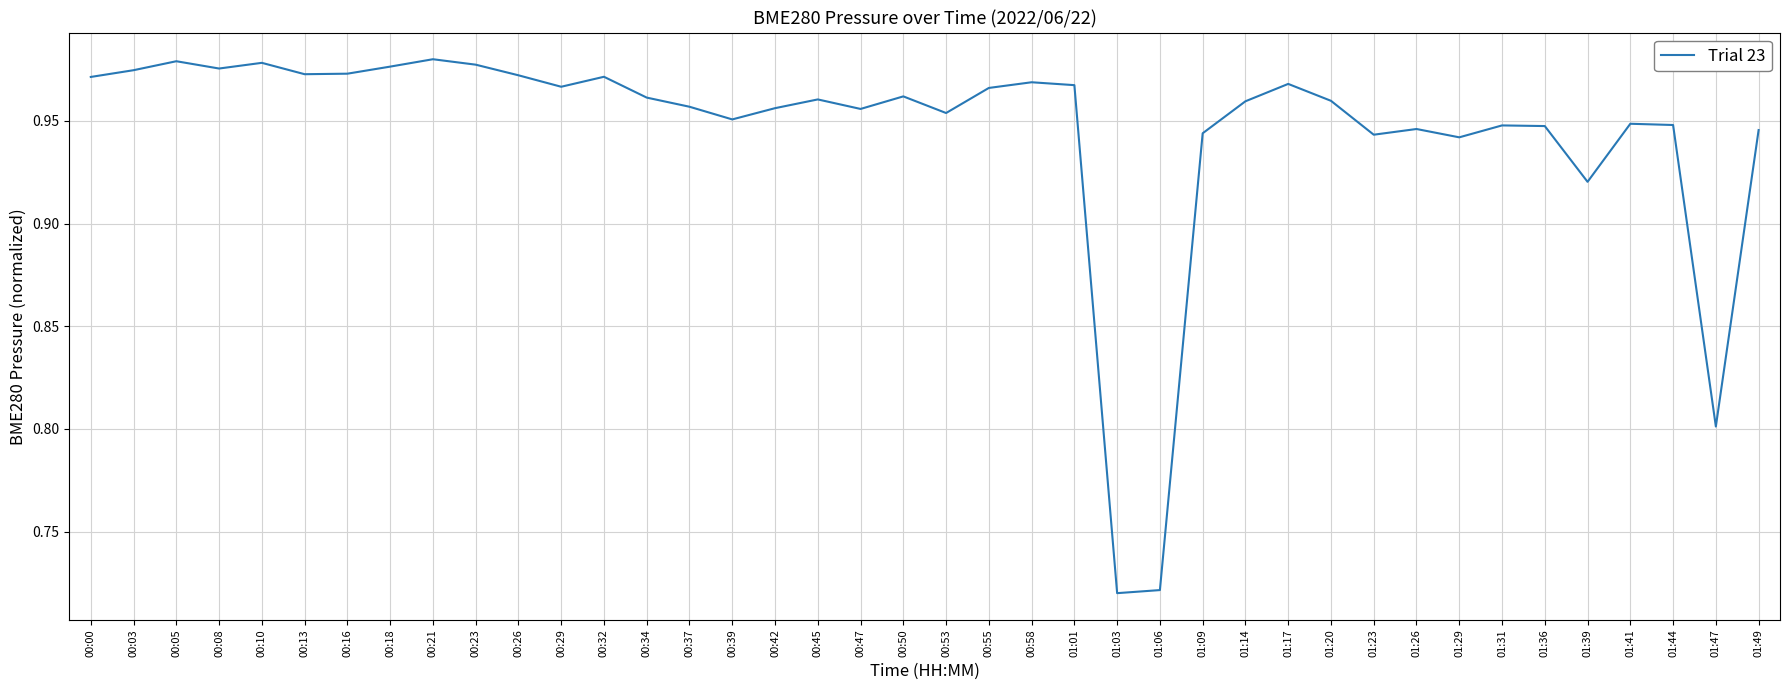

True or false: the data has more than 2 interior local peaks.

True